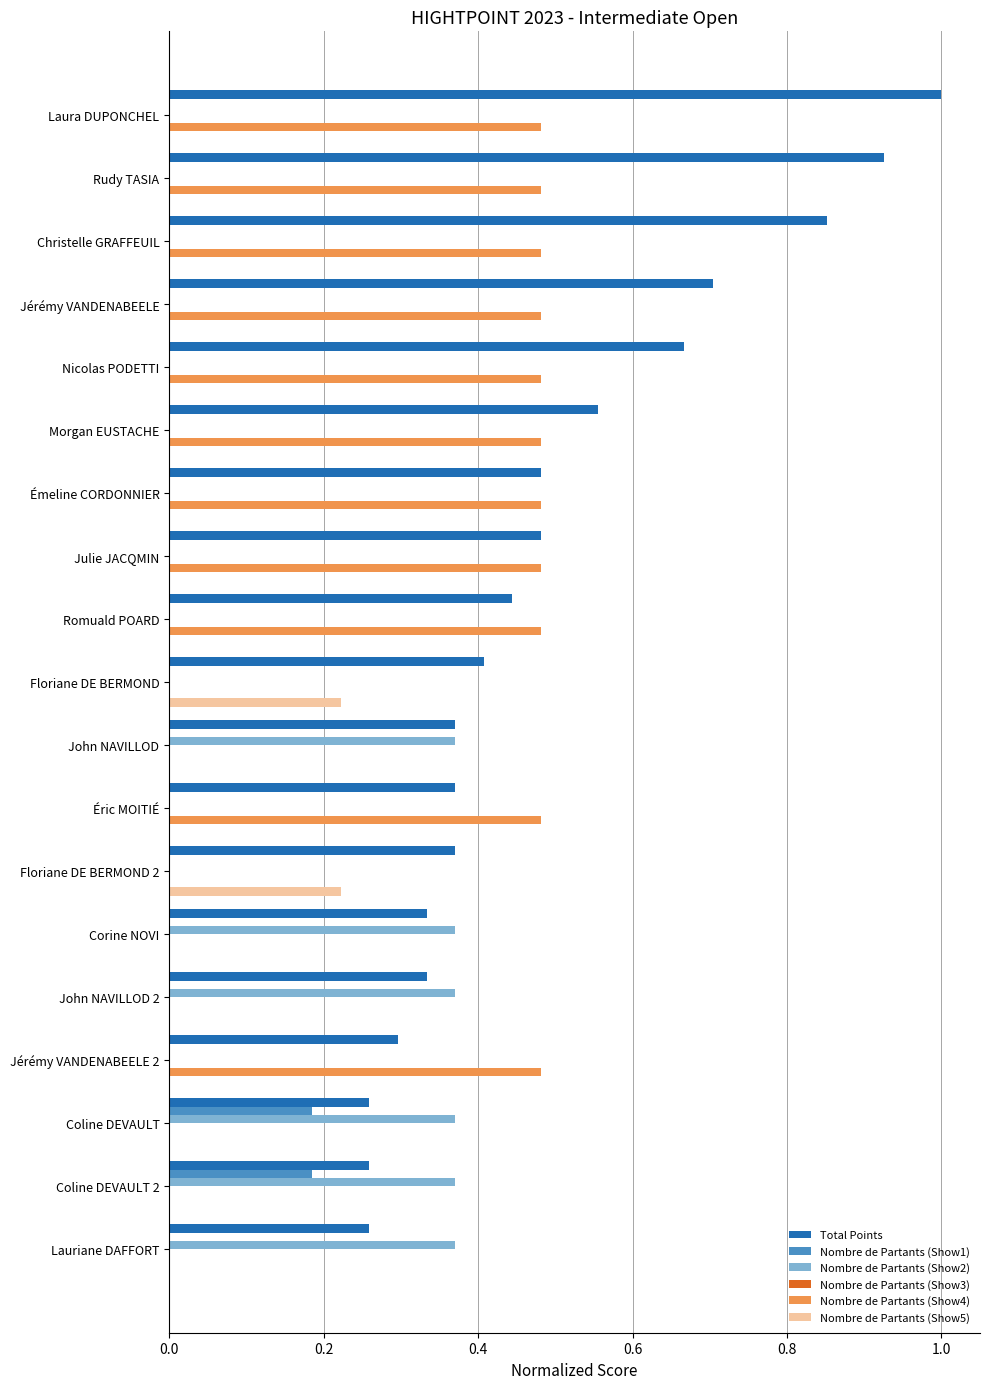

Between Julie JACQMIN and Coline DEVAULT 2, which series saw the biggest shift?

Nombre de Partants (Show4)